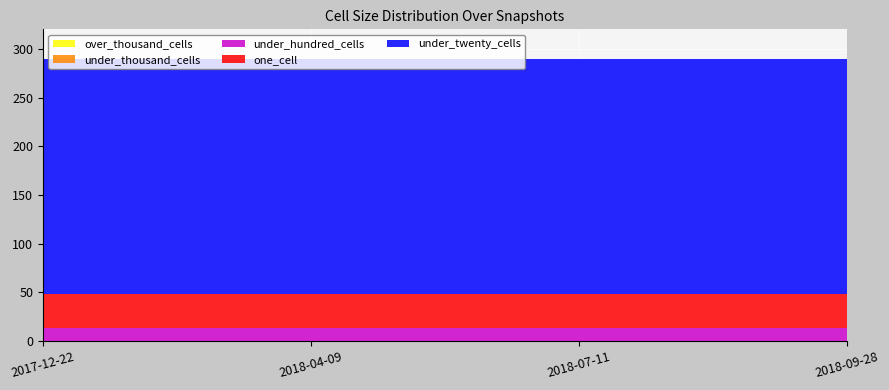

Reading left to right, what are all the values shown in this chart?

one_cell: 35	35	35	35
under_twenty_cells: 242	242	242	242
under_hundred_cells: 13	13	13	13
under_thousand_cells: 0	0	0	0
over_thousand_cells: 0	0	0	0